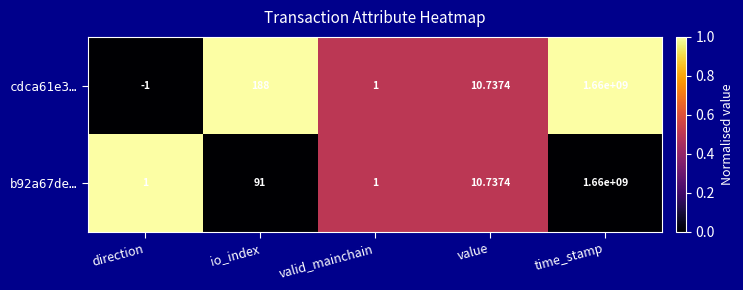

Which label corresponds to the largest value in the chart?

time_stamp